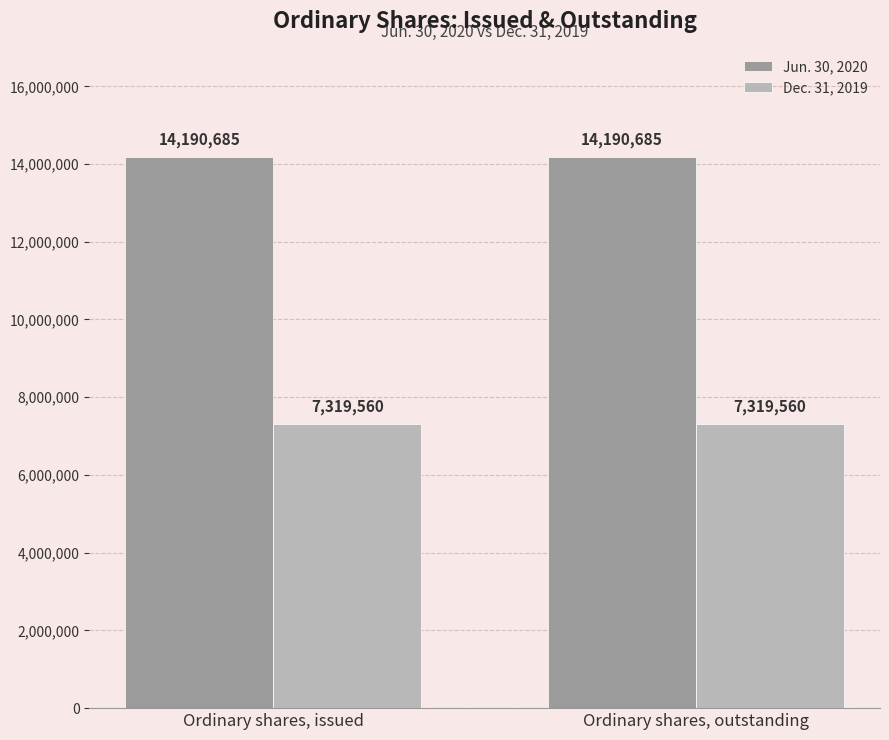

What is the label of the 2nd bar from the left?

Ordinary shares, outstanding